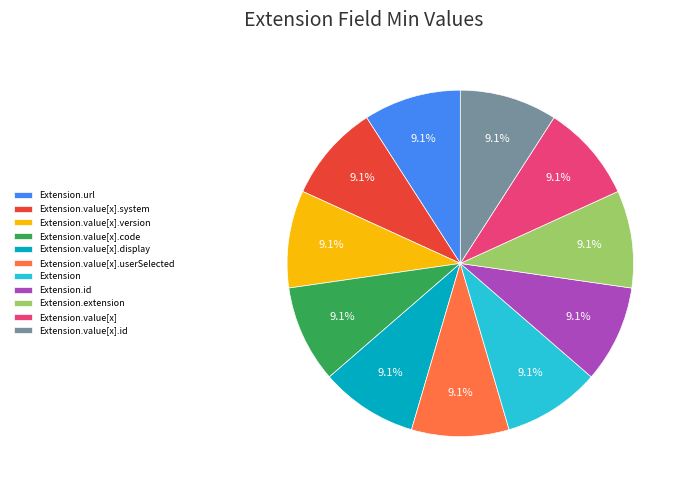

What is the ratio of the value at Extension.value[x].system to the value at Extension.id?

1.0